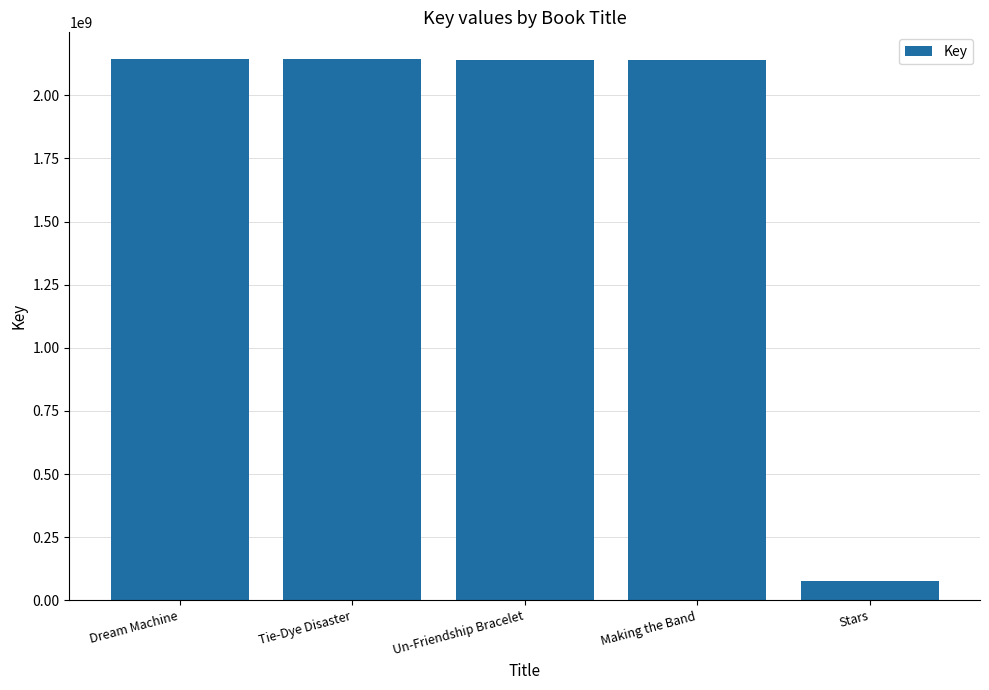

Are the bars grouped side by side (vs. stacked)?

No